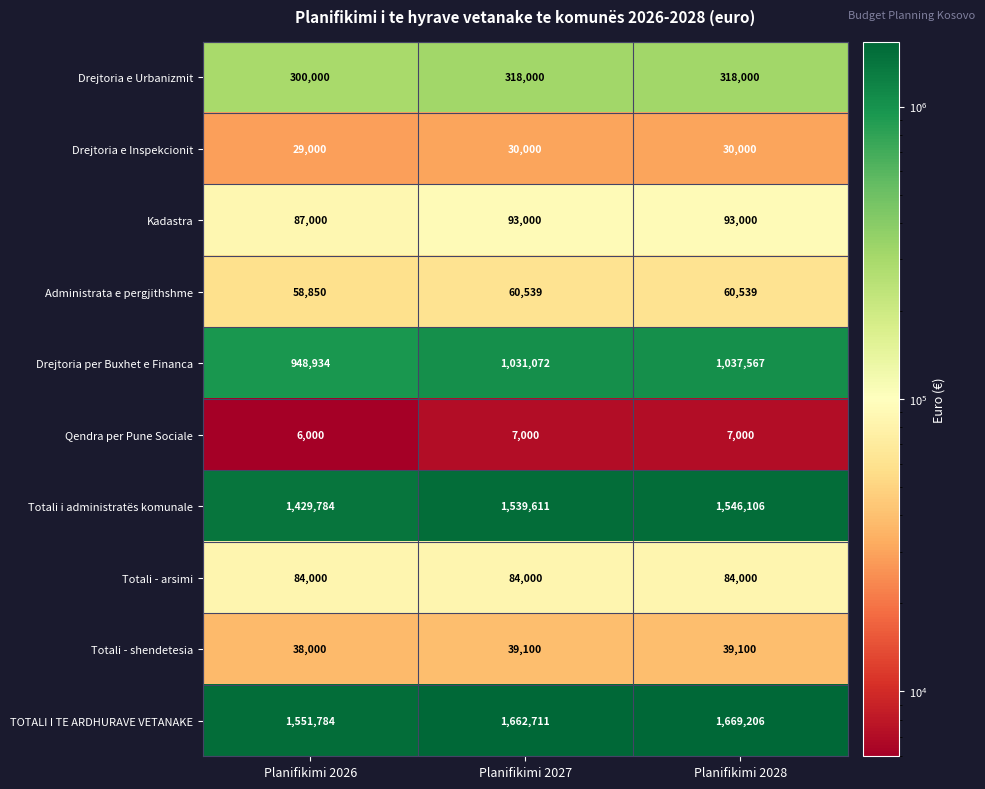

Count the number of categories in the chart.

3